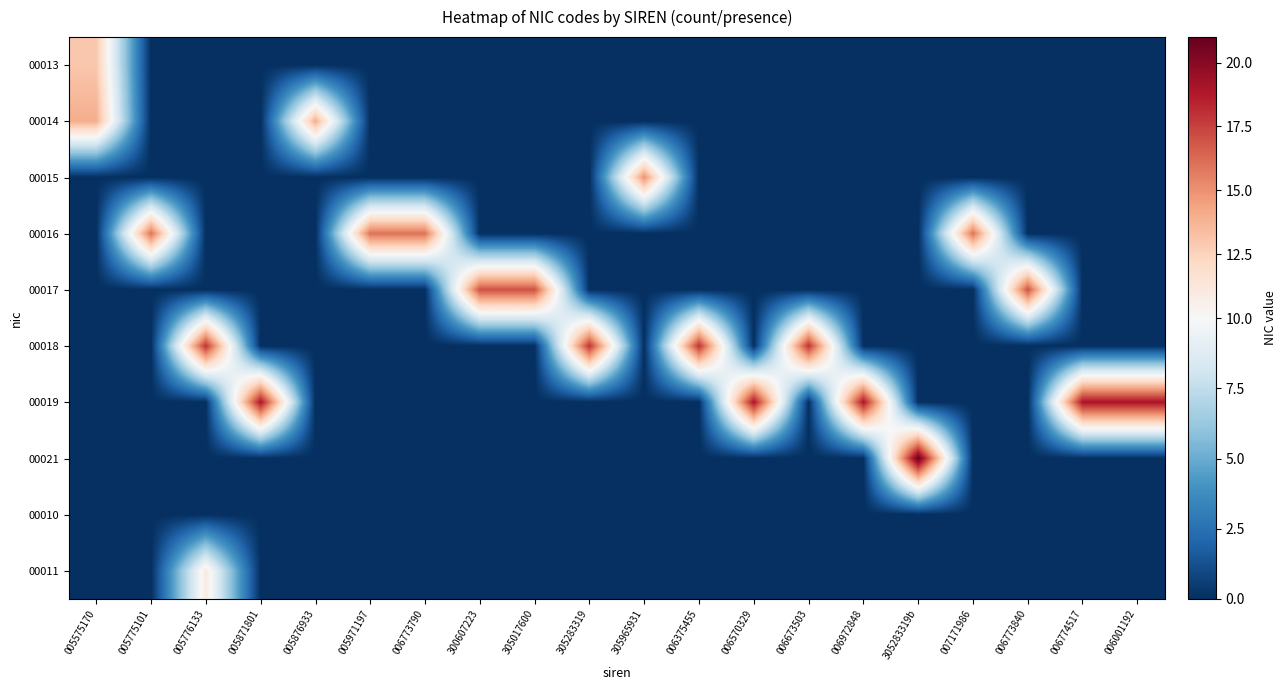

Reading left to right, what are all the values shown in this chart?

00013: 005575170=13	005775101=0	005776133=0	005871801=0	005876933=0	005971197=0	006773790=0	300607223=0	305017600=0	305283319=0	305965931=0	006375455=0	006570329=0	006673503=0	006972848=0	305283319b=0	007171986=0	006773840=0	006774517=0	006001192=0
00014: 005575170=14	005775101=0	005776133=0	005871801=0	005876933=14	005971197=0	006773790=0	300607223=0	305017600=0	305283319=0	305965931=0	006375455=0	006570329=0	006673503=0	006972848=0	305283319b=0	007171986=0	006773840=0	006774517=0	006001192=0
00015: 005575170=0	005775101=0	005776133=0	005871801=0	005876933=0	005971197=0	006773790=0	300607223=0	305017600=0	305283319=0	305965931=15	006375455=0	006570329=0	006673503=0	006972848=0	305283319b=0	007171986=0	006773840=0	006774517=0	006001192=0
00016: 005575170=0	005775101=16	005776133=0	005871801=0	005876933=0	005971197=16	006773790=16	300607223=0	305017600=0	305283319=0	305965931=0	006375455=0	006570329=0	006673503=0	006972848=0	305283319b=0	007171986=16	006773840=0	006774517=0	006001192=0
00017: 005575170=0	005775101=0	005776133=0	005871801=0	005876933=0	005971197=0	006773790=0	300607223=17	305017600=17	305283319=0	305965931=0	006375455=0	006570329=0	006673503=0	006972848=0	305283319b=0	007171986=0	006773840=17	006774517=0	006001192=0
00018: 005575170=0	005775101=0	005776133=18	005871801=0	005876933=0	005971197=0	006773790=0	300607223=0	305017600=0	305283319=18	305965931=0	006375455=18	006570329=0	006673503=18	006972848=0	305283319b=0	007171986=0	006773840=0	006774517=0	006001192=0
00019: 005575170=0	005775101=0	005776133=0	005871801=19	005876933=0	005971197=0	006773790=0	300607223=0	305017600=0	305283319=0	305965931=0	006375455=0	006570329=19	006673503=0	006972848=19	305283319b=0	007171986=0	006773840=0	006774517=19	006001192=19
00021: 005575170=0	005775101=0	005776133=0	005871801=0	005876933=0	005971197=0	006773790=0	300607223=0	305017600=0	305283319=0	305965931=0	006375455=0	006570329=0	006673503=0	006972848=0	305283319b=21	007171986=0	006773840=0	006774517=0	006001192=0
00010: 005575170=0	005775101=0	005776133=0	005871801=0	005876933=0	005971197=0	006773790=0	300607223=0	305017600=0	305283319=0	305965931=0	006375455=0	006570329=0	006673503=0	006972848=0	305283319b=0	007171986=0	006773840=0	006774517=0	006001192=0
00011: 005575170=0	005775101=0	005776133=11	005871801=0	005876933=0	005971197=0	006773790=0	300607223=0	305017600=0	305283319=0	305965931=0	006375455=0	006570329=0	006673503=0	006972848=0	305283319b=0	007171986=0	006773840=0	006774517=0	006001192=0